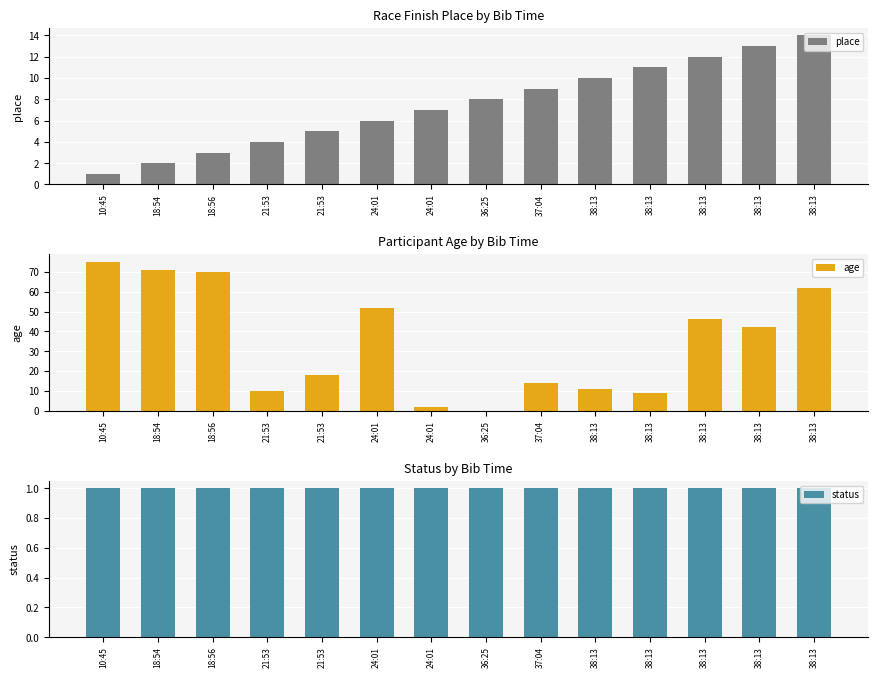

What is the difference between the maximum and minimum values in the place series?

13